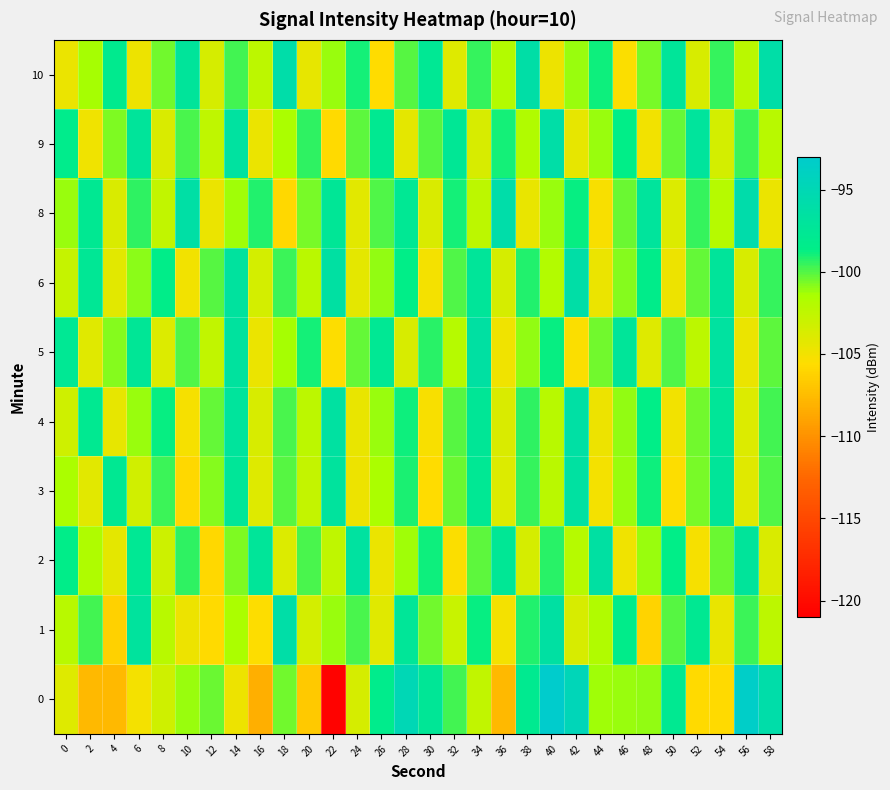

Reading left to right, list all the values displayed in this chart.

0: 0=-104.0	2=-107.7	4=-107.7	6=-105.1	8=-103.2	10=-101.1	12=-100.3	14=-104.7	16=-108.3	18=-100.5	20=-106.7	22=-120.8	24=-103.6	26=-98.3	28=-94.9	30=-97.4	32=-99.8	34=-102.6	36=-107.7	38=-98.0	40=-93.0	42=-94.7	44=-101.3	46=-101.1	48=-101.0	50=-97.8	52=-105.8	54=-105.7	56=-93.4	58=-95.9
1: 0=-102.2	2=-99.8	4=-106.3	6=-96.9	8=-102.2	10=-104.8	12=-105.7	14=-101.5	16=-105.6	18=-96.0	20=-103.5	22=-101.2	24=-99.8	26=-104.1	28=-97.3	30=-100.5	32=-102.9	34=-98.7	36=-105.1	38=-99.2	40=-96.5	42=-103.7	44=-101.8	46=-98.4	48=-106.2	50=-100.1	52=-97.8	54=-104.5	56=-99.6	58=-102.3
2: 0=-98.5	2=-101.7	4=-104.3	6=-97.6	8=-103.1	10=-99.4	12=-105.8	14=-100.7	16=-97.2	18=-103.9	20=-99.8	22=-102.5	24=-96.7	26=-104.6	28=-101.3	30=-98.9	32=-105.4	34=-100.2	36=-97.5	38=-103.6	40=-99.3	42=-102.0	44=-96.4	46=-104.9	48=-101.1	50=-98.6	52=-105.2	54=-100.4	56=-97.1	58=-103.8
3: 0=-101.5	2=-104.2	4=-97.8	6=-103.3	8=-99.6	10=-105.9	12=-100.8	14=-97.3	16=-104.0	18=-100.1	20=-102.7	22=-96.9	24=-104.8	26=-101.5	28=-99.1	30=-105.6	32=-100.4	34=-97.7	36=-103.9	38=-99.5	40=-102.2	42=-96.6	44=-105.1	46=-101.2	48=-98.8	50=-105.5	52=-100.6	54=-97.2	56=-104.1	58=-100.0
4: 0=-103.2	2=-97.9	4=-104.4	6=-101.1	8=-98.7	10=-105.2	12=-100.3	14=-97.0	16=-103.7	18=-99.8	20=-102.4	22=-96.6	24=-104.5	26=-101.2	28=-98.8	30=-105.3	32=-100.1	34=-97.4	36=-103.8	38=-99.4	40=-102.1	42=-96.3	44=-104.8	46=-101.0	48=-98.6	50=-105.0	52=-100.5	54=-97.3	56=-103.9	58=-99.7
5: 0=-97.7	2=-104.1	4=-100.8	6=-97.4	8=-103.9	10=-100.0	12=-102.6	14=-96.8	16=-104.7	18=-101.4	20=-99.0	22=-105.5	24=-100.3	26=-97.6	28=-103.7	30=-99.3	32=-102.0	34=-96.5	36=-104.9	38=-101.0	40=-98.7	42=-105.4	44=-100.5	46=-97.2	48=-104.0	50=-99.9	52=-102.3	54=-96.7	56=-104.6	58=-100.2
6: 0=-102.8	2=-97.5	4=-104.2	6=-100.9	8=-98.5	10=-105.0	12=-100.1	14=-96.8	16=-103.5	18=-99.6	20=-102.2	22=-96.4	24=-104.3	26=-101.0	28=-98.6	30=-105.1	32=-99.9	34=-97.2	36=-103.6	38=-99.2	40=-101.9	42=-96.1	44=-104.6	46=-100.8	48=-98.4	50=-104.8	52=-100.3	54=-97.1	56=-103.7	58=-99.5
8: 0=-101.1	2=-97.8	4=-103.8	6=-99.4	8=-102.6	10=-96.2	12=-104.7	14=-101.3	16=-99.2	18=-105.8	20=-100.6	22=-97.4	24=-104.2	26=-100.0	28=-97.7	30=-103.8	32=-99.0	34=-102.4	36=-95.9	38=-104.5	40=-101.1	42=-98.7	44=-105.3	46=-100.4	48=-97.0	50=-103.9	52=-99.5	54=-102.0	56=-95.8	58=-104.6
9: 0=-98.3	2=-104.9	4=-100.7	6=-97.1	8=-103.8	10=-99.8	12=-102.5	14=-96.7	16=-104.6	18=-101.5	20=-99.4	22=-105.7	24=-100.2	26=-97.9	28=-104.3	30=-100.1	32=-97.5	34=-103.7	36=-99.0	38=-101.8	40=-96.0	42=-104.4	44=-101.1	46=-98.6	48=-105.0	50=-100.3	52=-97.0	54=-103.5	56=-99.6	58=-102.1
10: 0=-104.7	2=-101.4	4=-98.1	6=-104.8	8=-100.5	10=-97.1	12=-103.6	14=-99.7	16=-102.3	18=-95.9	20=-104.4	22=-101.2	24=-99.0	26=-105.6	28=-100.1	30=-97.7	32=-104.0	34=-99.5	36=-101.9	38=-96.1	40=-104.8	42=-101.2	44=-98.8	46=-105.4	48=-100.6	50=-97.2	52=-103.7	54=-99.5	56=-102.2	58=-96.0